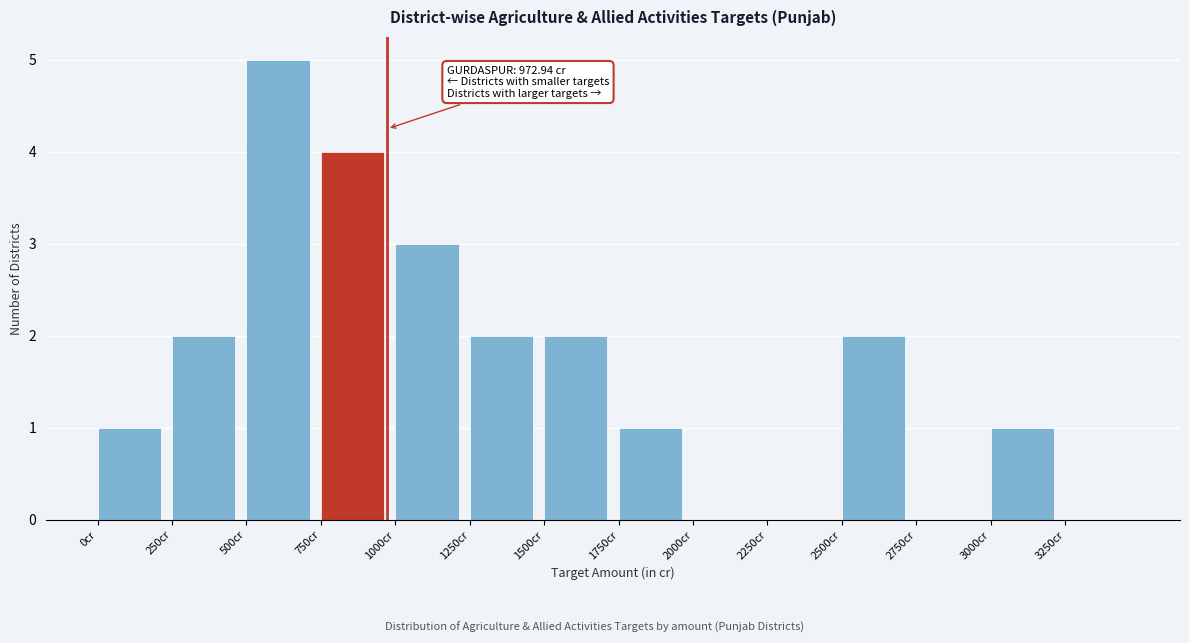

Over which range of the x-axis is the bar tallest?

500 to 750